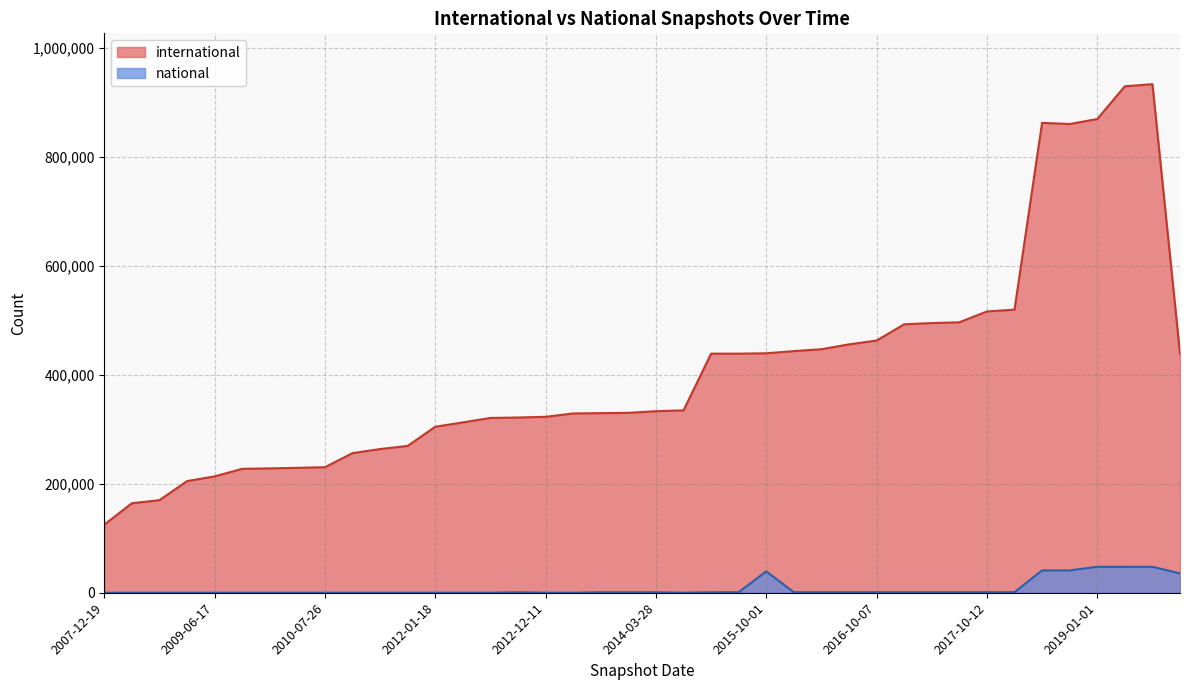

What is the difference between the second highest and second lowest values in the national series?

47569